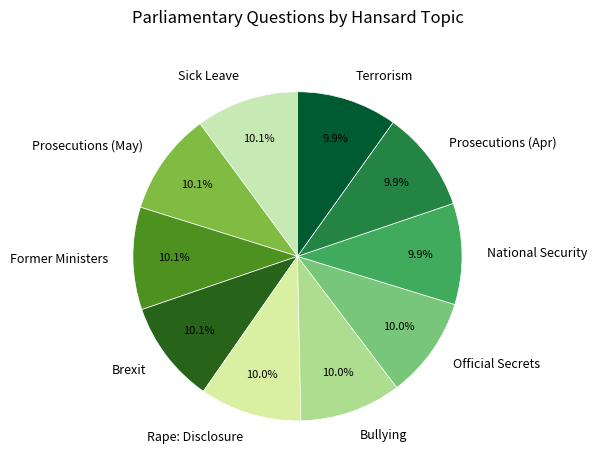

Does Rape: Disclosure represent more than half of the total?

No